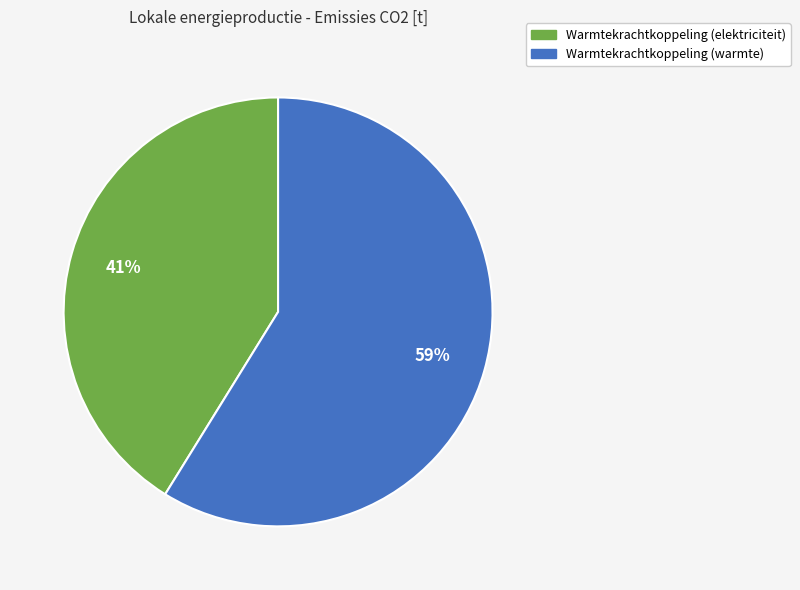

Count the number of slices in the pie.

2